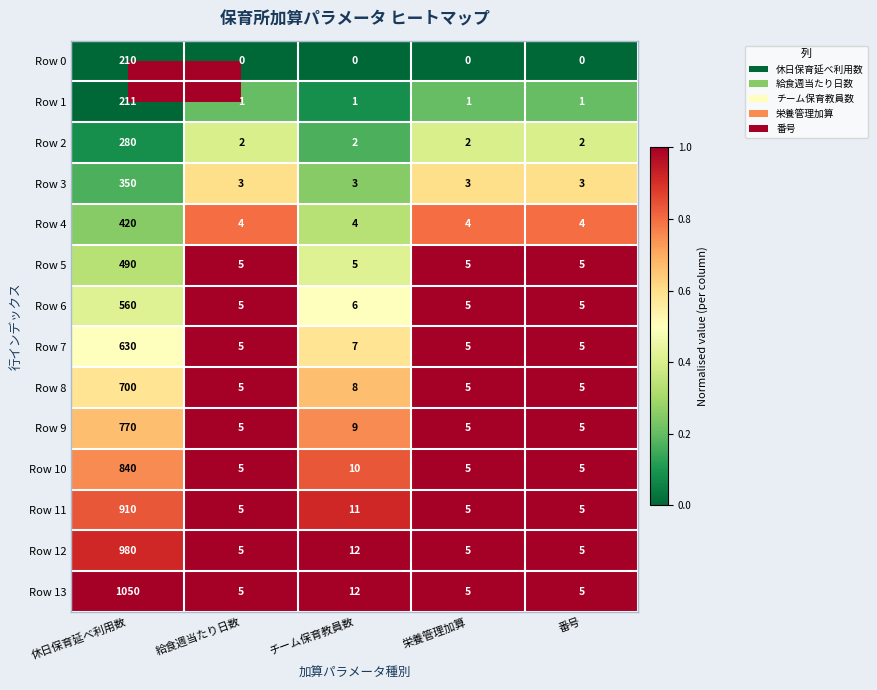

How many series are shown in this chart?

14